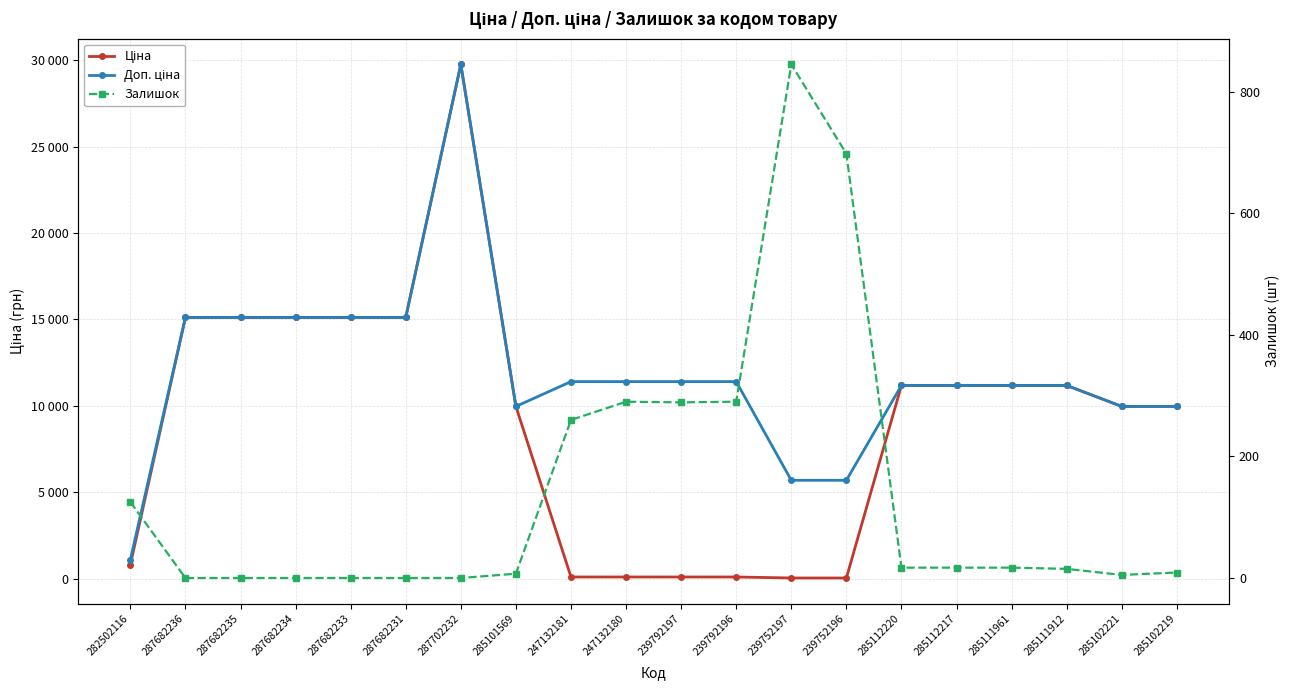

Where does the Доп. ціна series first go above 11410?

287682236